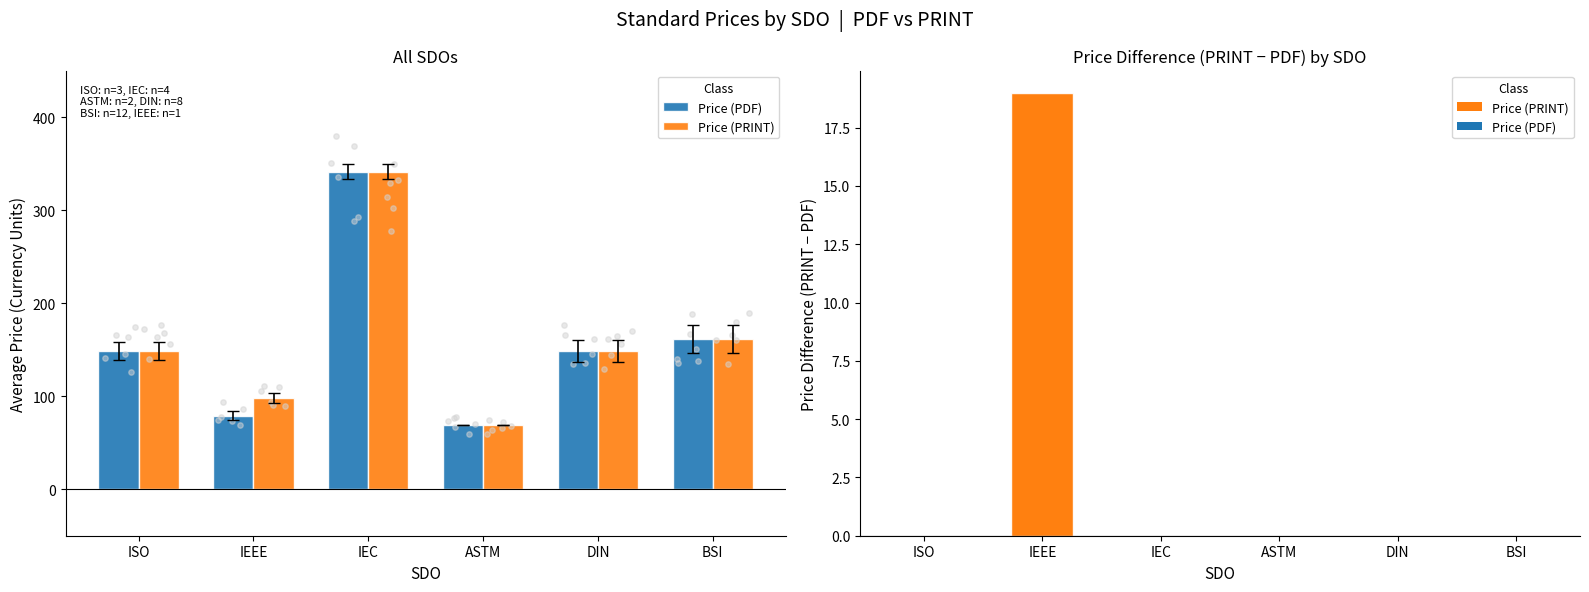

Which series has the largest Y range (max minus min)?

Price (PDF)